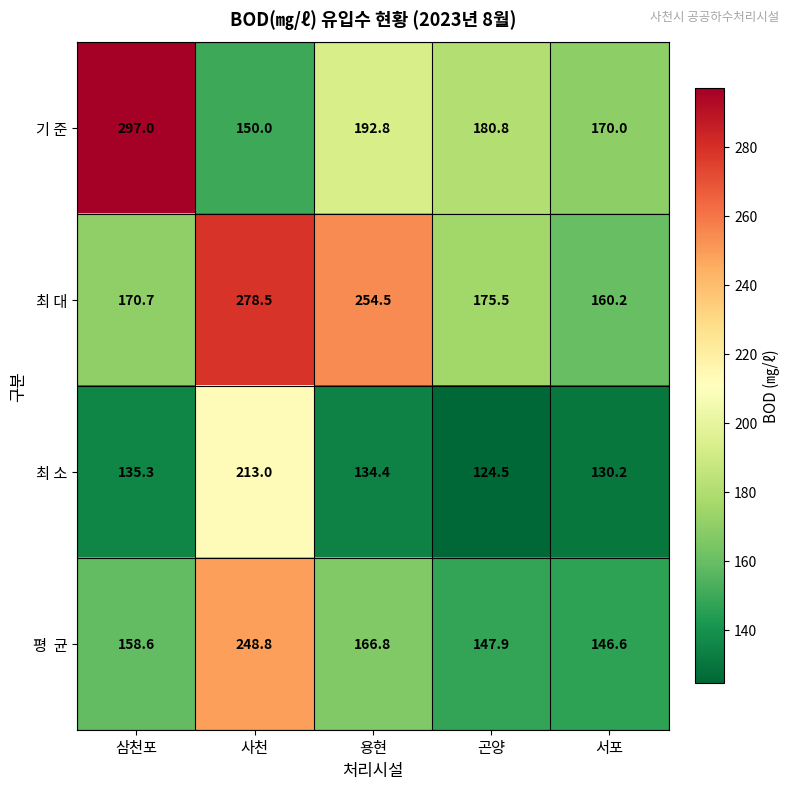

What is the difference between the highest and lowest values at 서포?

39.8